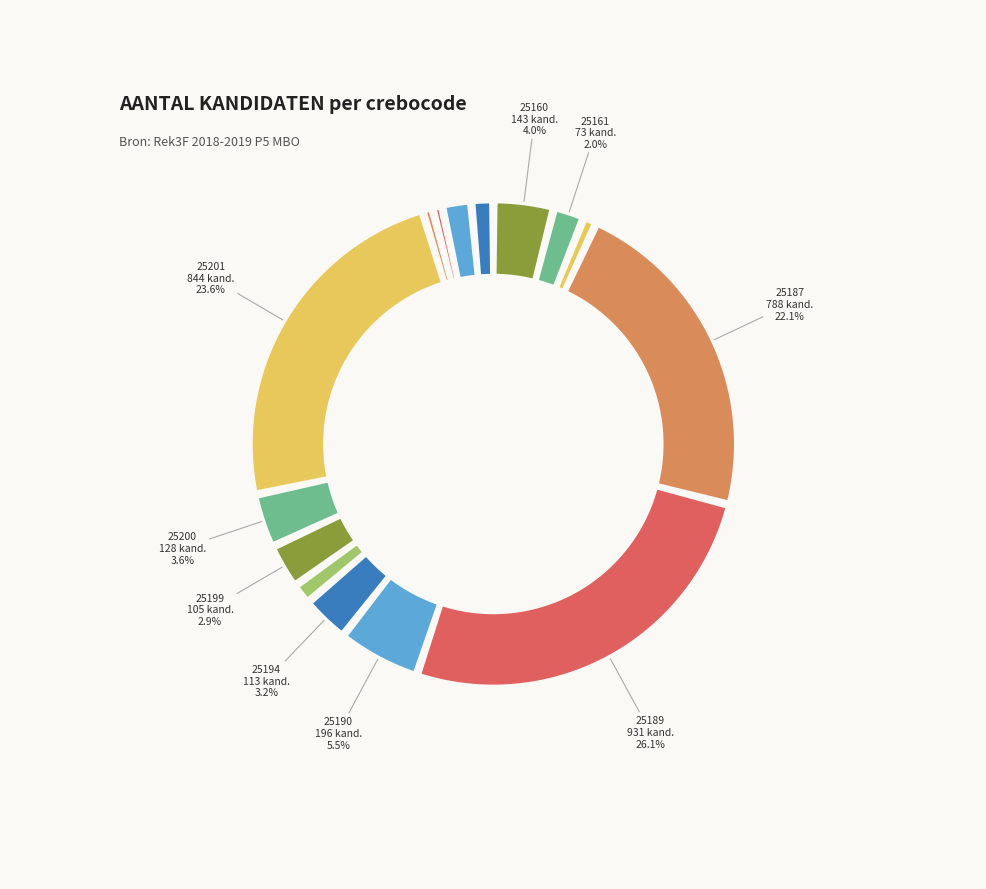

To the nearest percent, what portion does 25189 represent?

26%